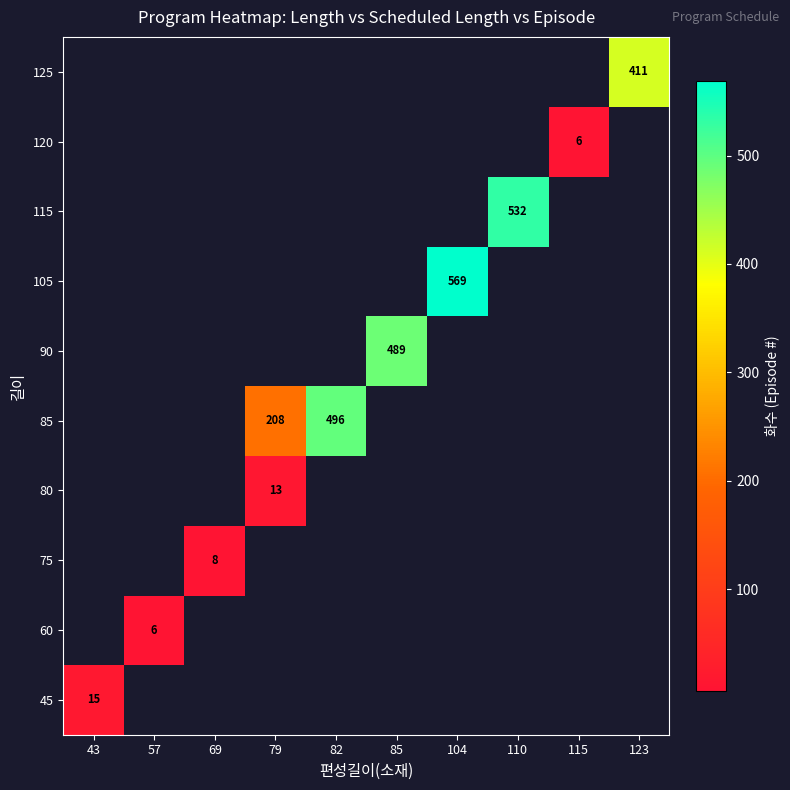

The 85 series shows 496 at 82. True or false?

True